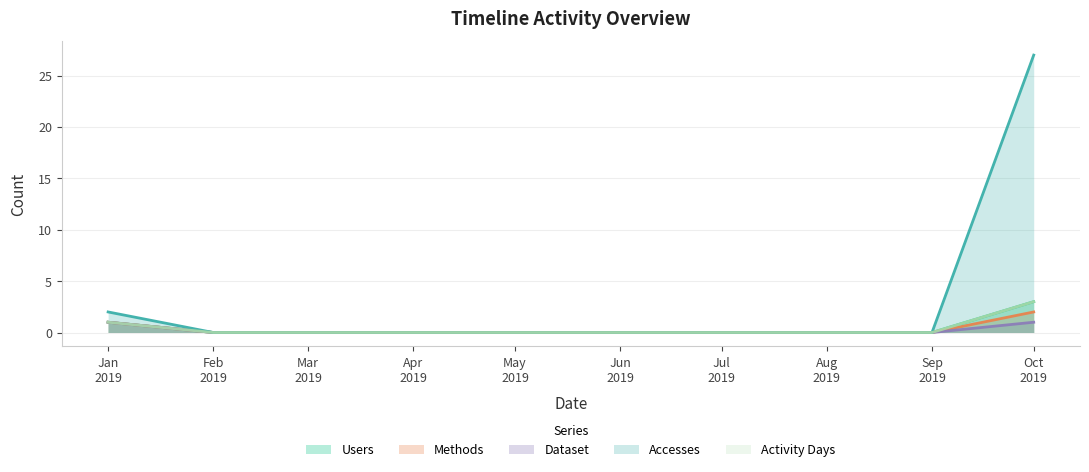

True or false: Users and Activity Days cross at least once.

False